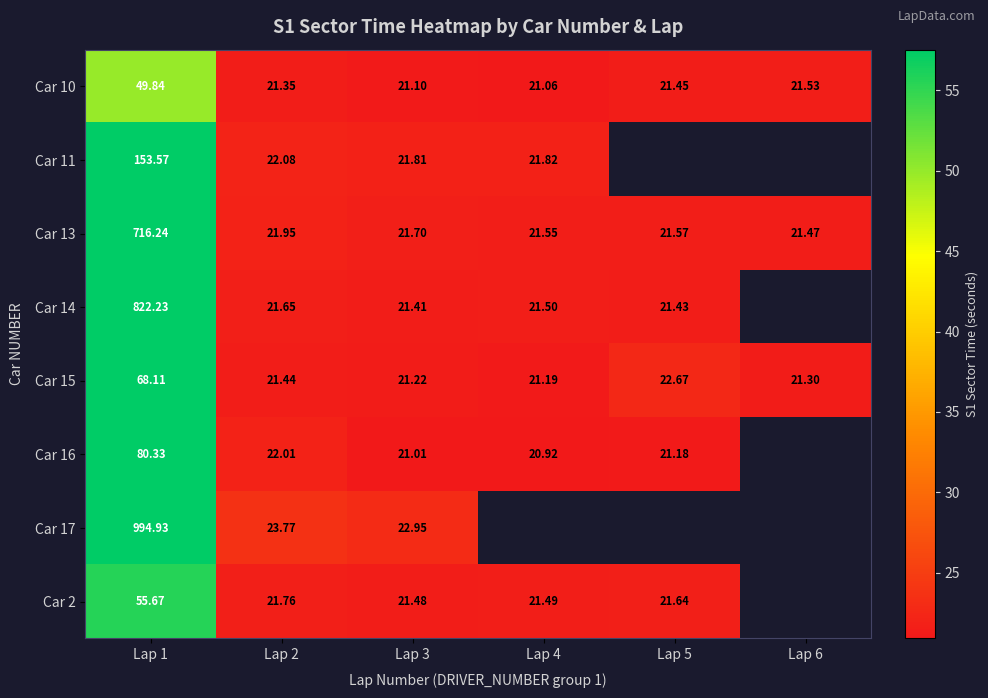

Is the value of Car 15 at Lap 5 greater than the value of Car 2 at Lap 2?

Yes